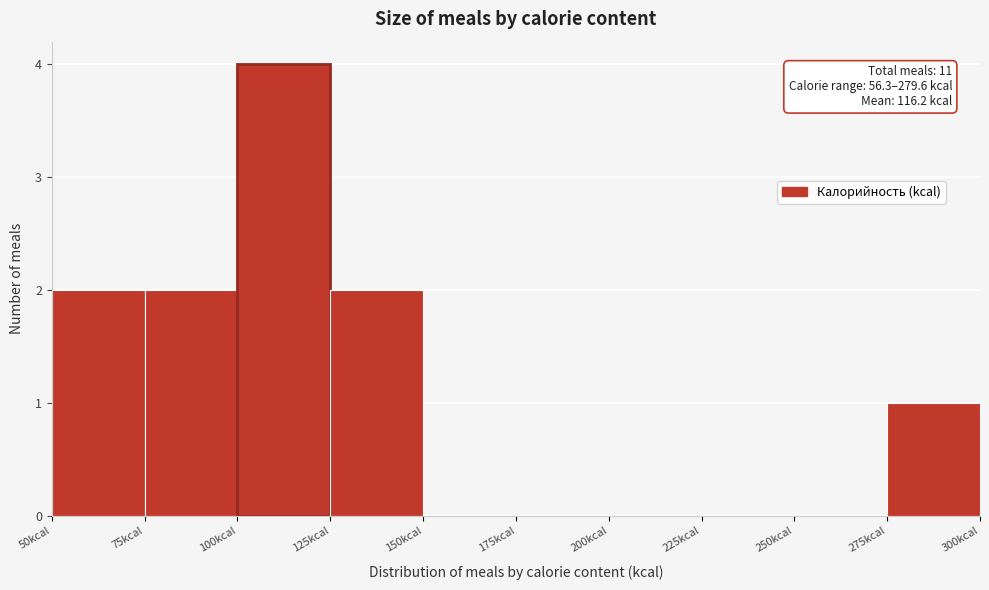

Which range on the x-axis has the tallest bar?

100 to 125